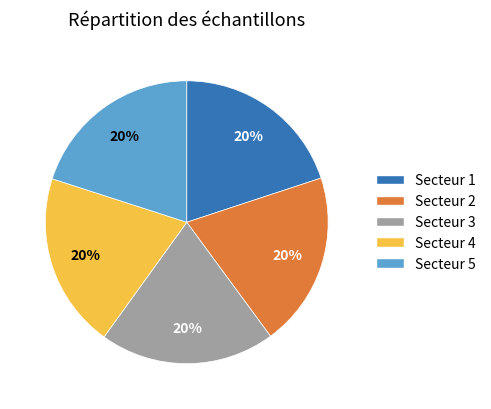

To the nearest percent, what is the average slice percentage?

20%